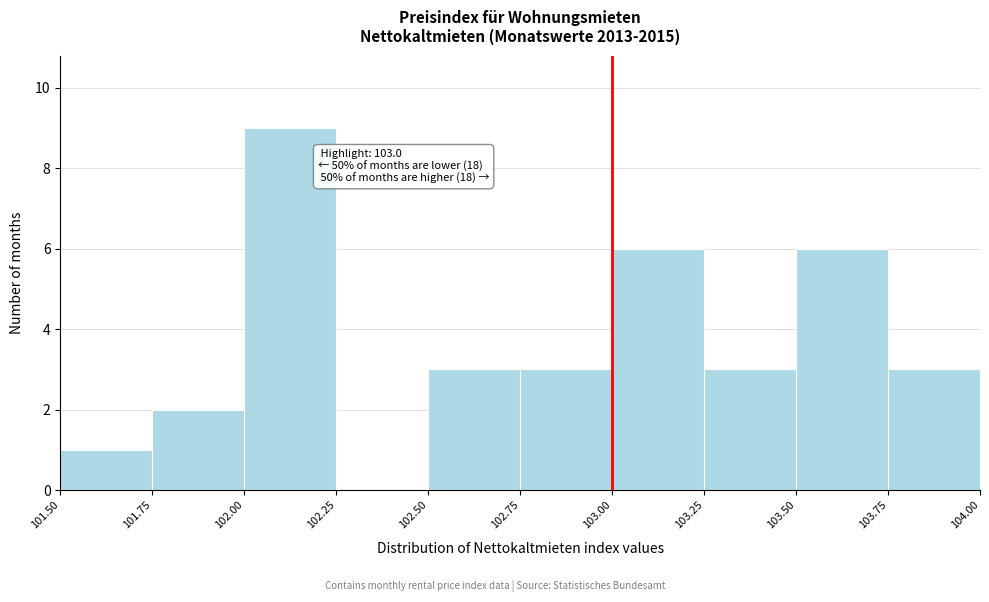

Which range on the x-axis has the tallest bar?

102.00 to 102.25